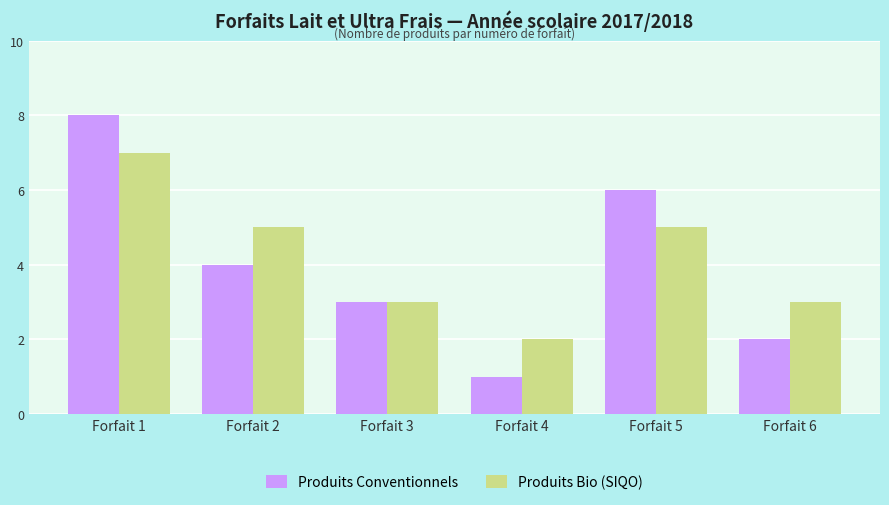

Count the Produits Bio (SIQO) values in the range 3 to 5.

4